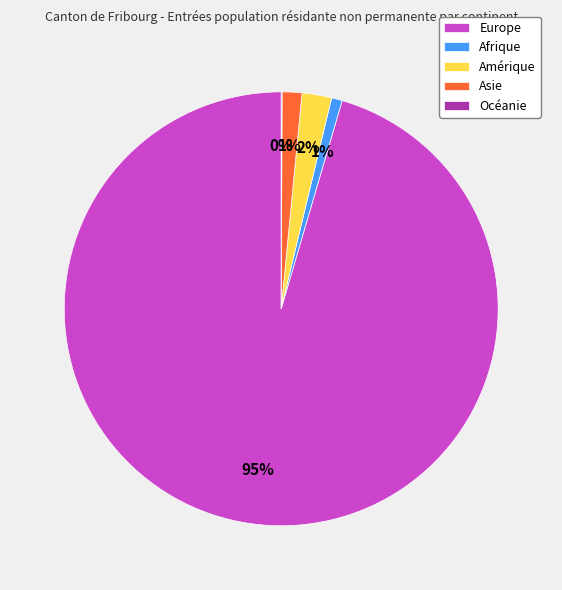

Is it true that Amérique is 2% of the pie?

True